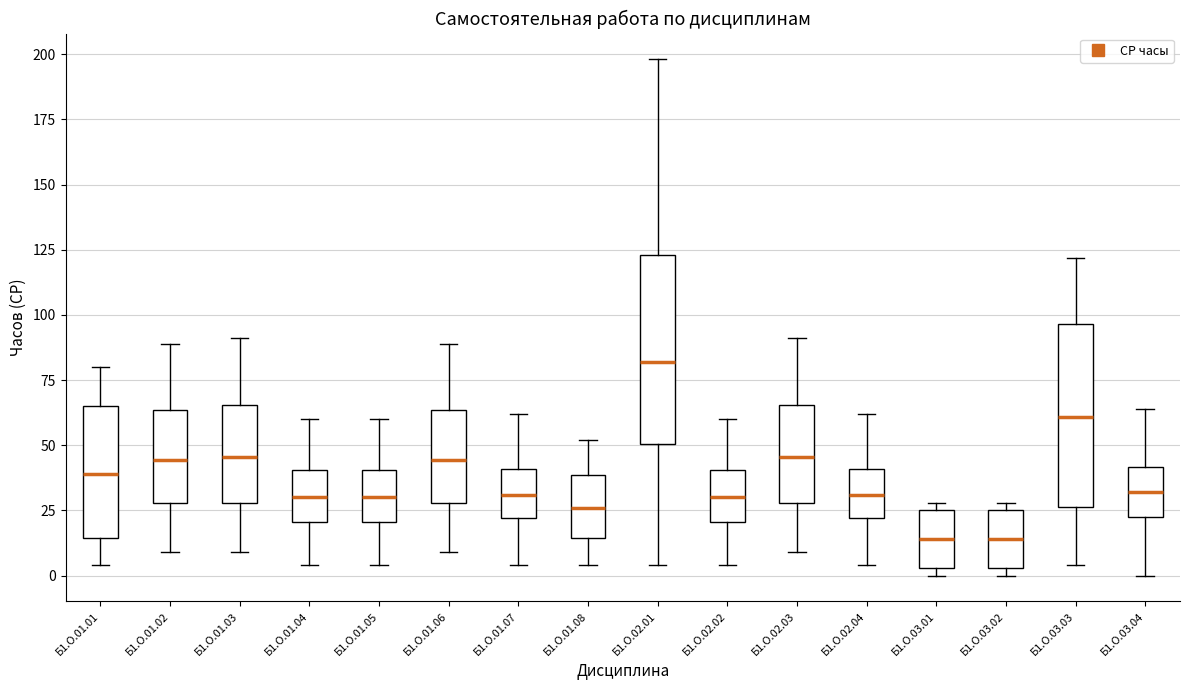

Which box has the highest median line?

Б1.О.02.01